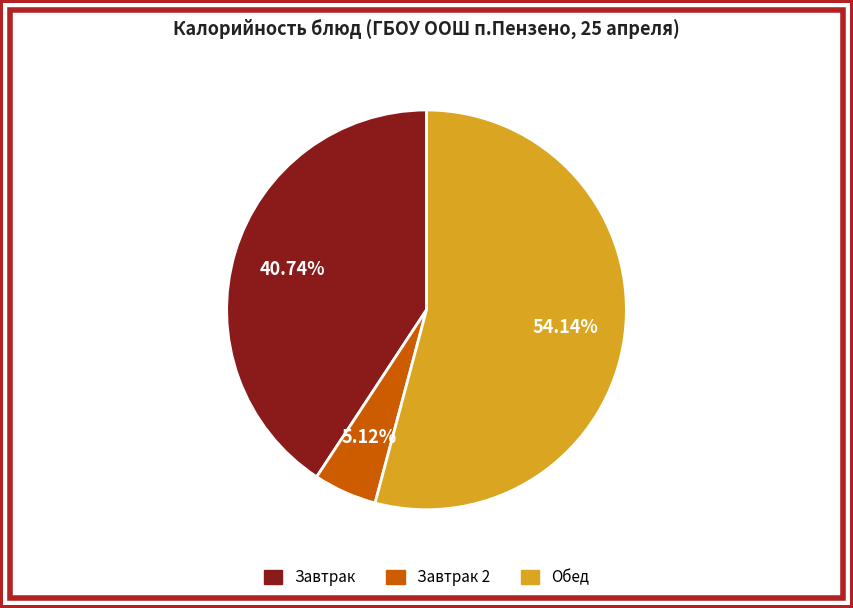

Is there any slice that represents more than half of the pie?

Yes